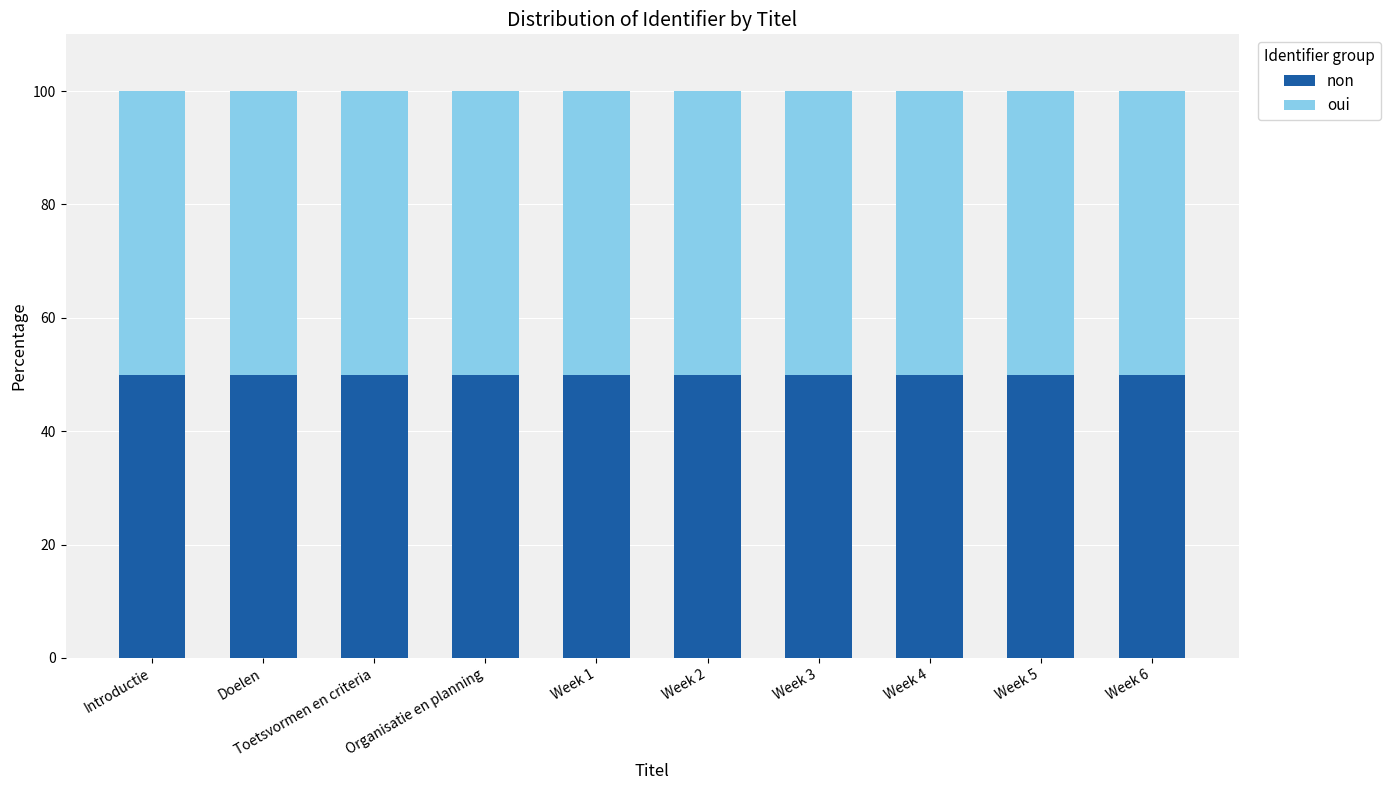

What is the minimum value for non?

50.0